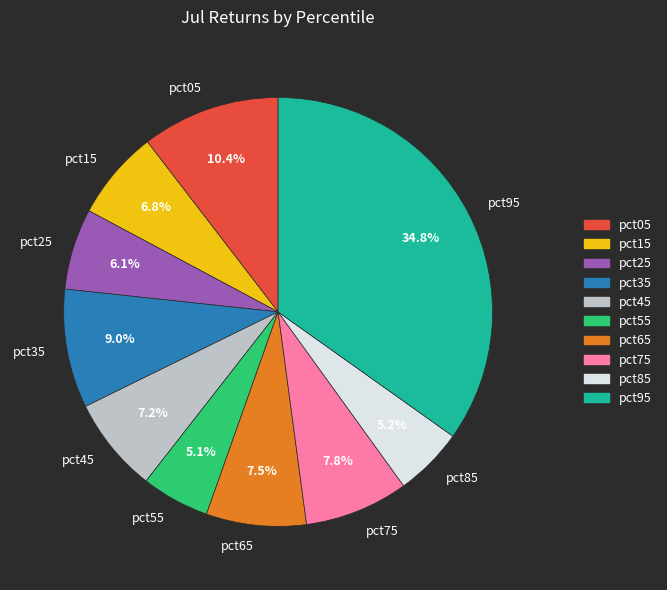

What percentage do pct45 and pct85 together represent?

12.4%